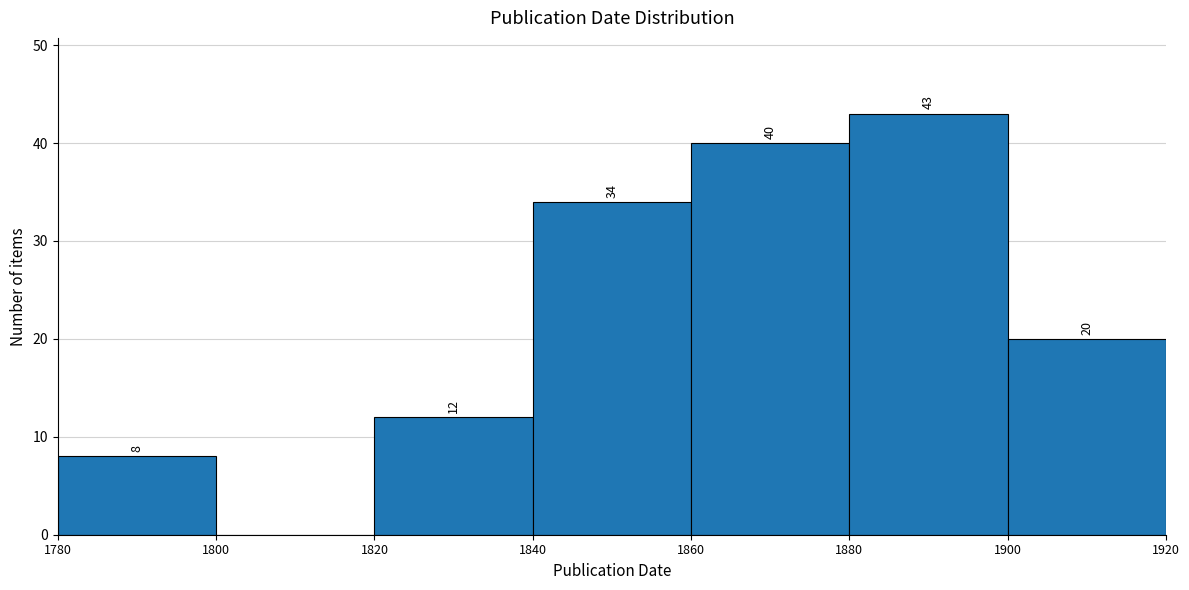

Which range on the x-axis has the tallest bar?

1880 to 1900